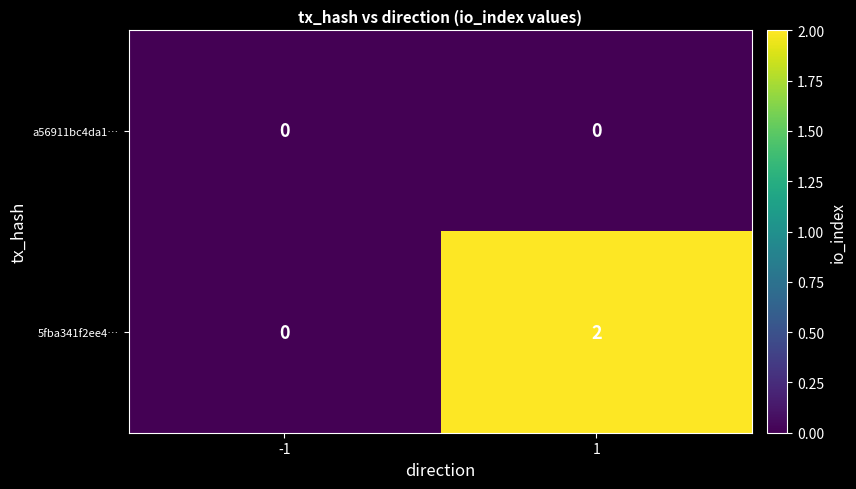

Between -1 and 1, which series saw the biggest shift?

5fba341f2ee4…